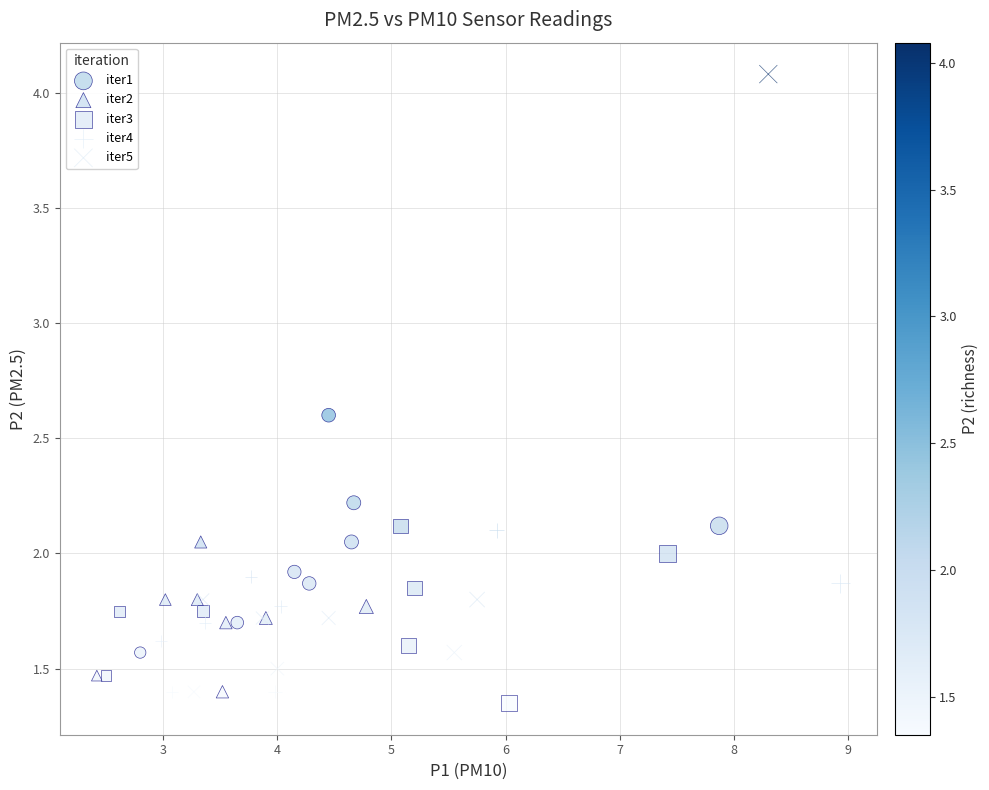

Which series contains the highest Y value?

iter5